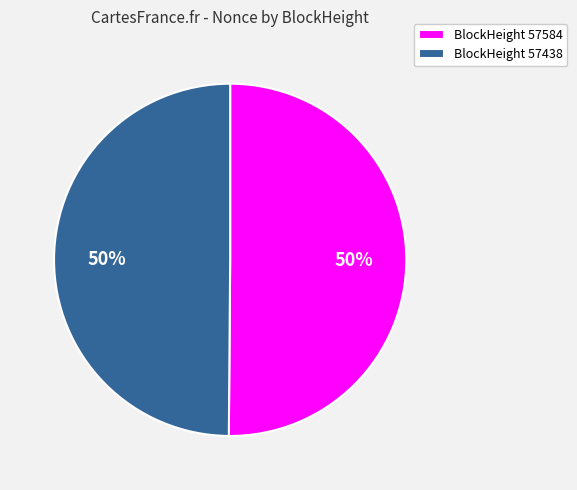

Approximately how many times larger is the value at BlockHeight 57584 compared to BlockHeight 57438?

1.0